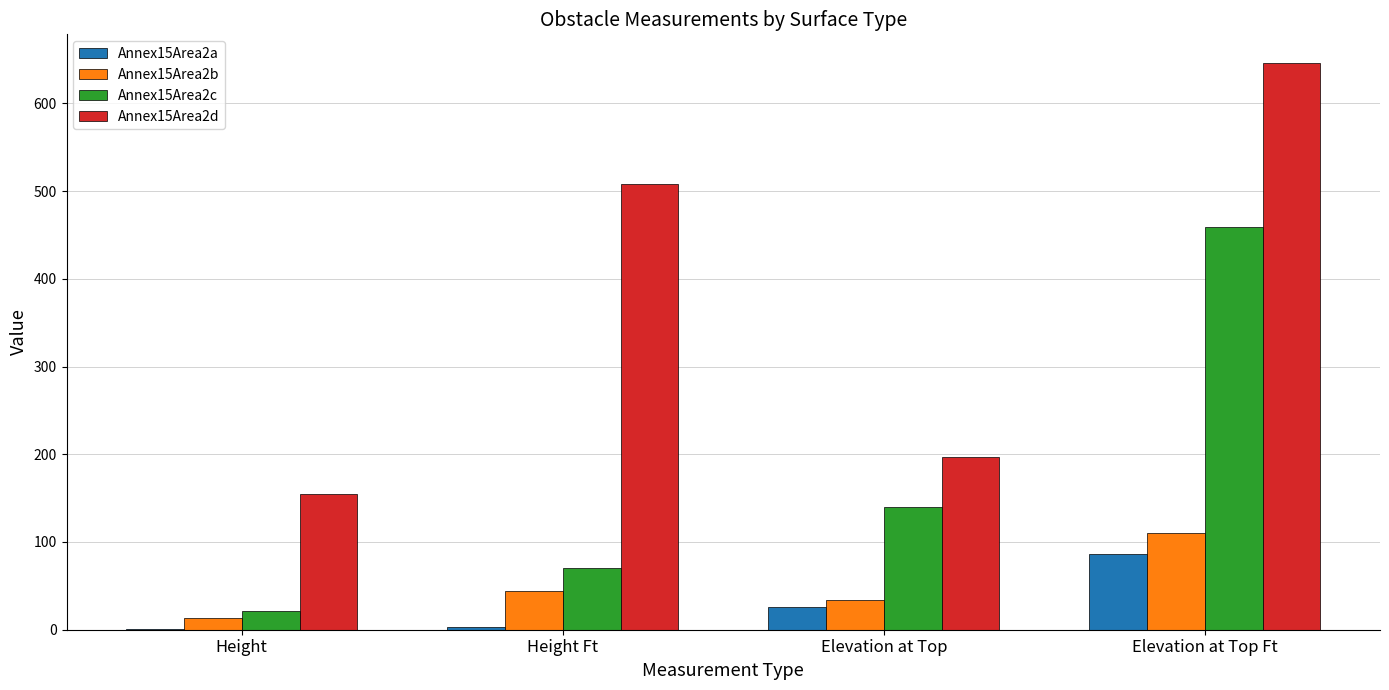

How many values in the Annex15Area2d series exceed 508?

2